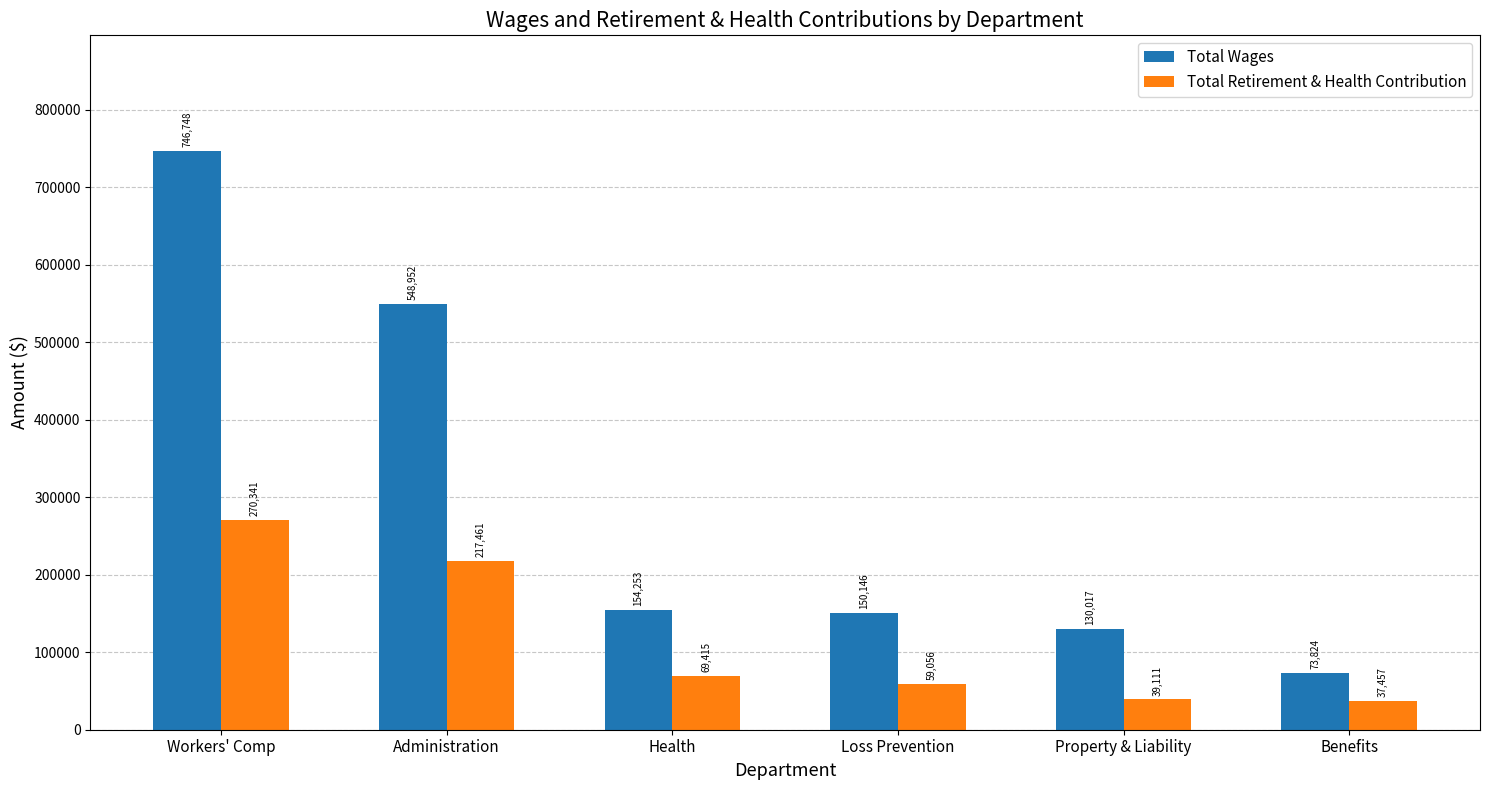

What is the sum of the Total Retirement & Health Contribution values at Workers' Comp and Benefits?

307798